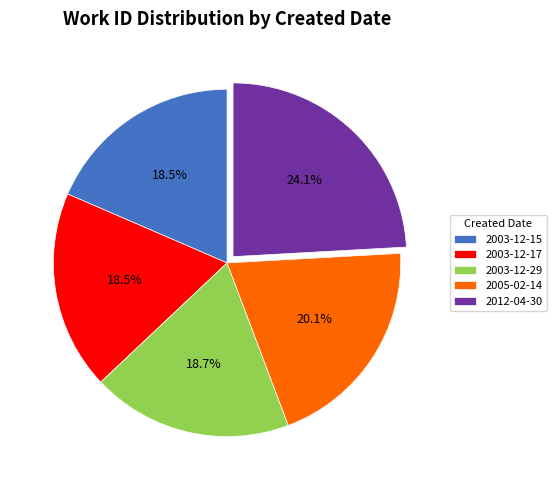

To the nearest percent, what portion does 2012-04-30 represent?

24%